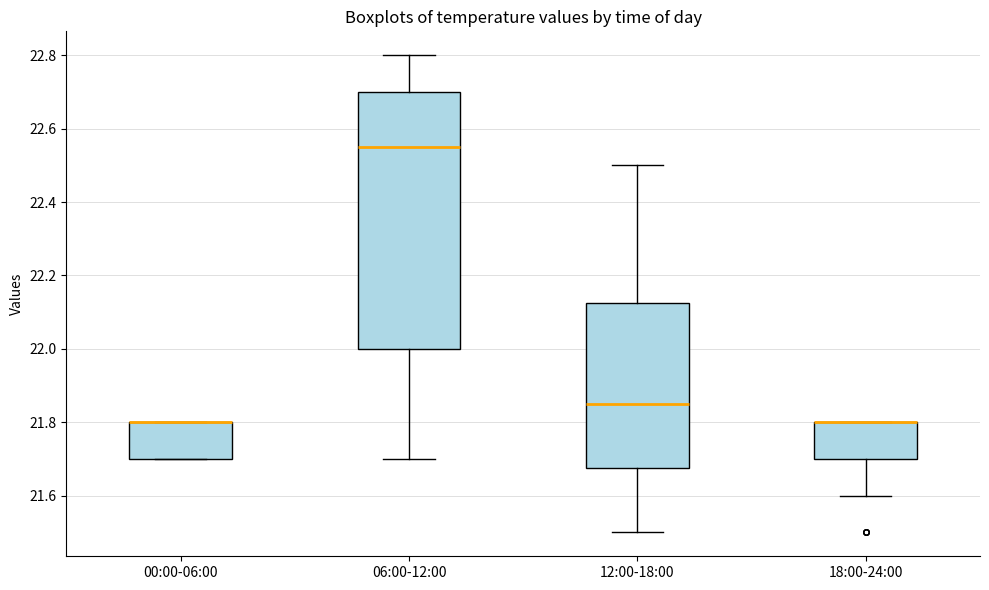

Which box is the tallest, from its lower edge to its upper edge?

06:00-12:00